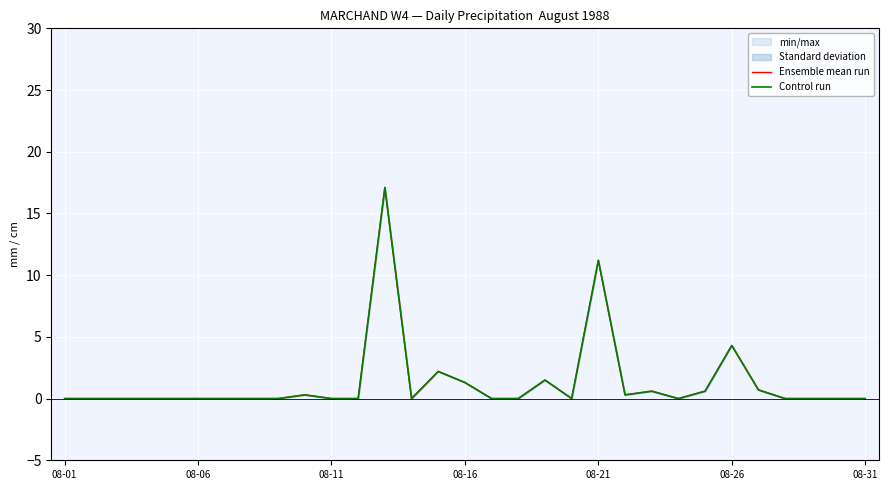

True or false: Control run and Ensemble mean run cross at least once.

False